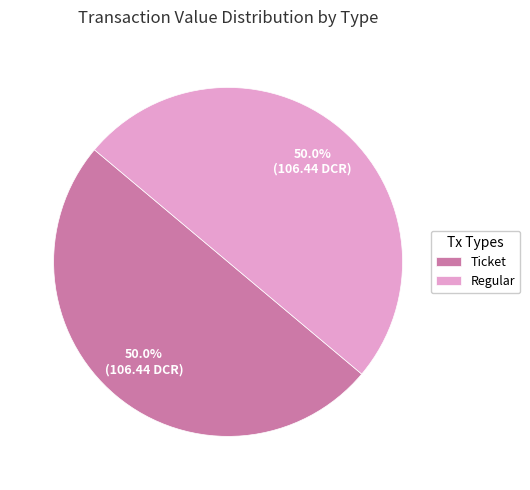

Do Regular and Ticket together represent more than half of the pie?

Yes